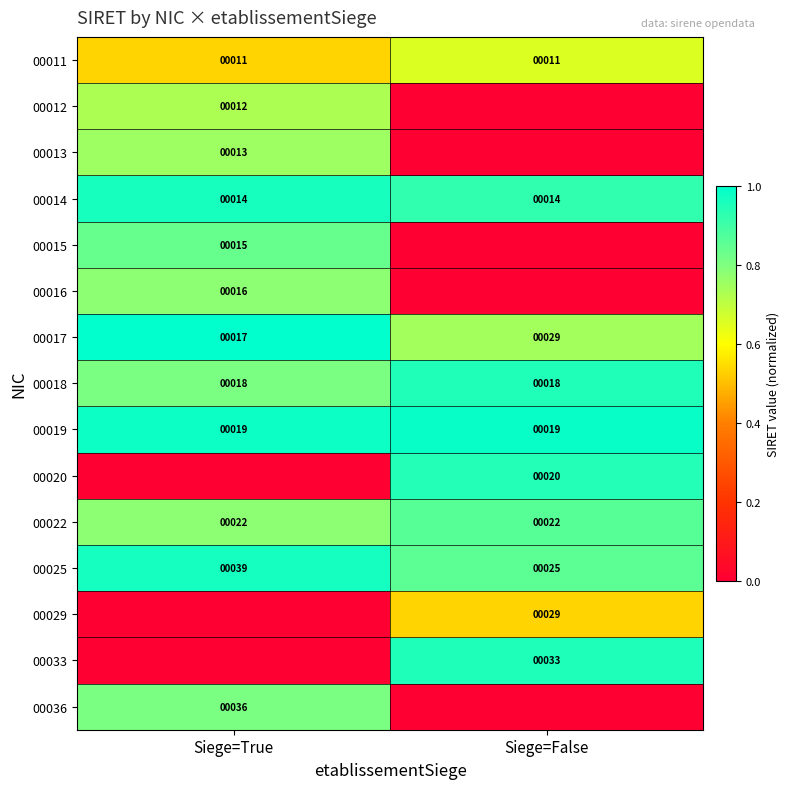

The value of 00014 at Siege=True is 14. True or false?

True